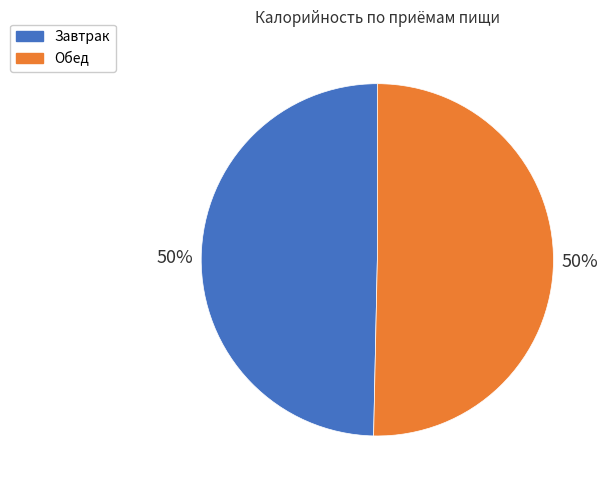

How many segments does this pie chart have?

2